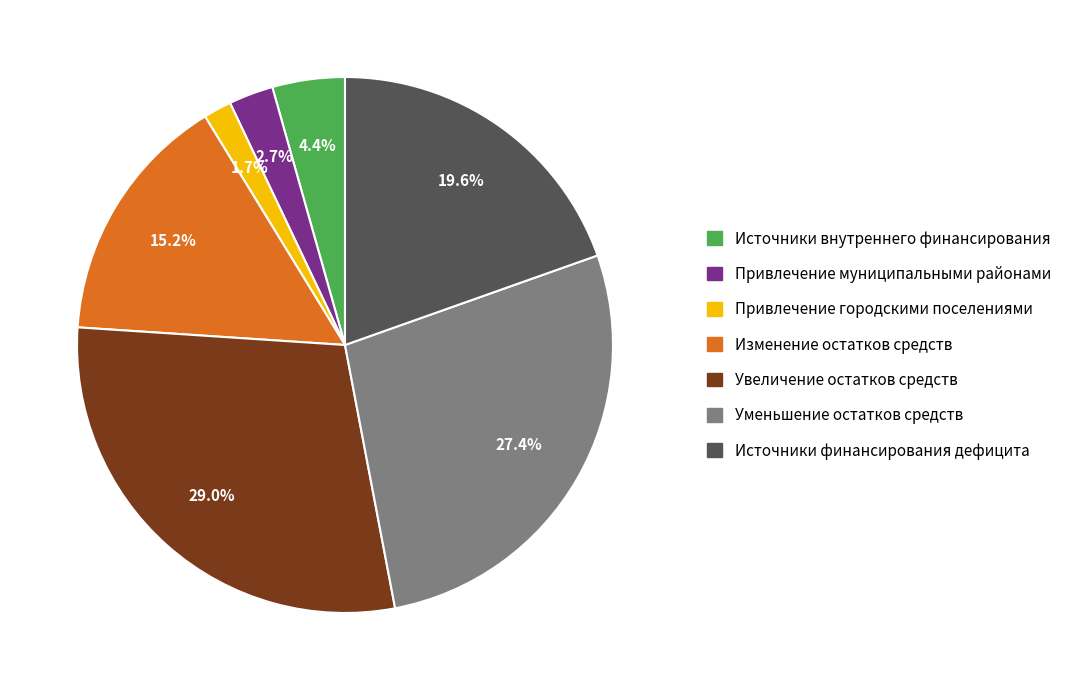

What percentage do Привлечение городскими поселениями and Источники финансирования дефицита together represent?

21.3%